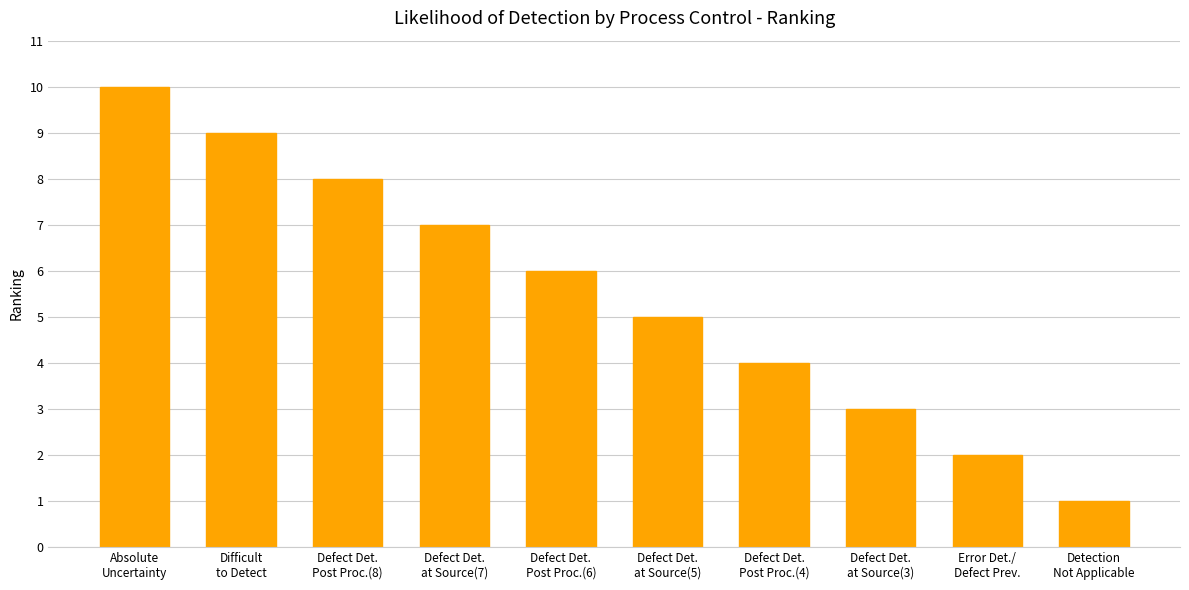

How many categories are shown in the chart?

10